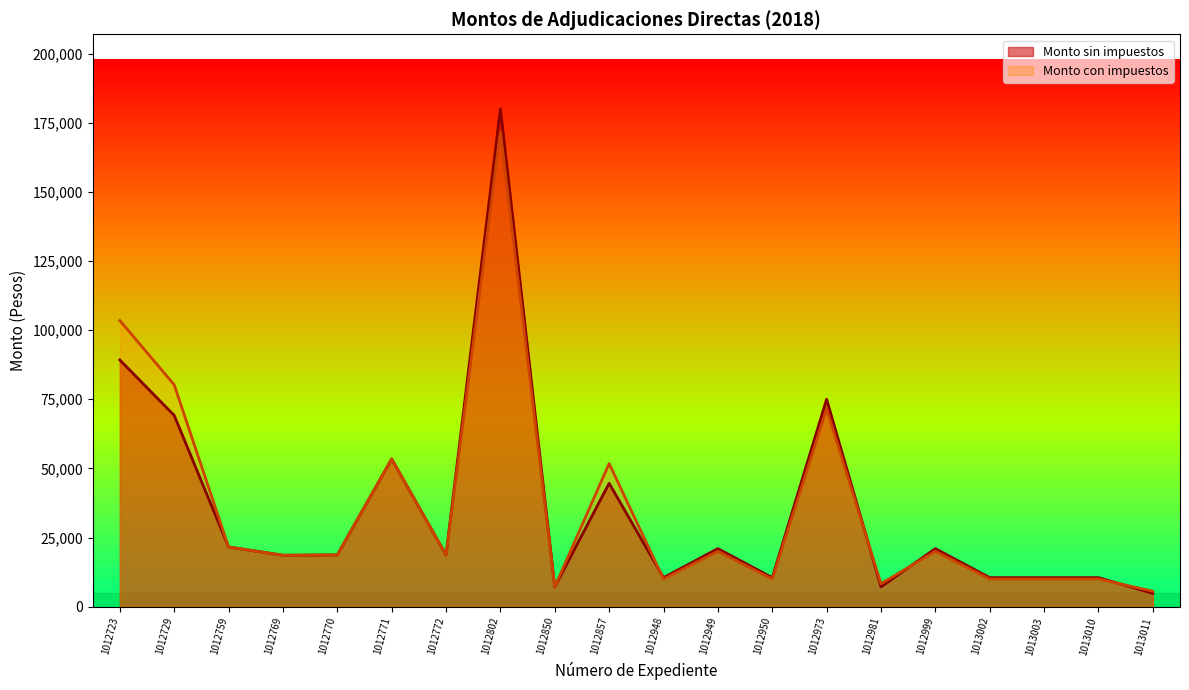

True or false: Monto sin impuestos has more than 0 interior local peaks.

True